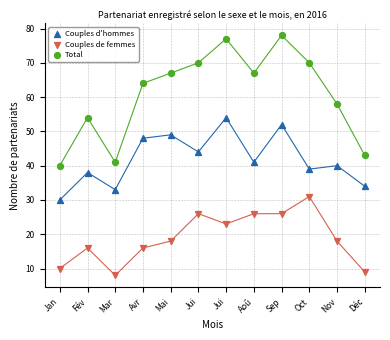

In the Total series, what Y value is closest to 59?

58